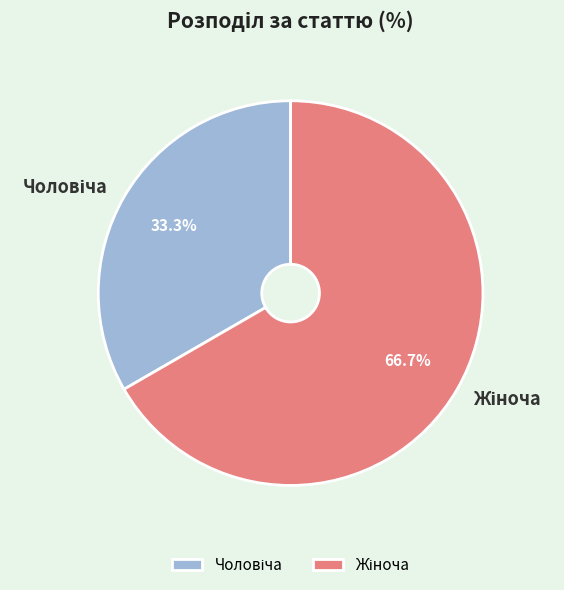

Is there a majority slice in this chart?

Yes